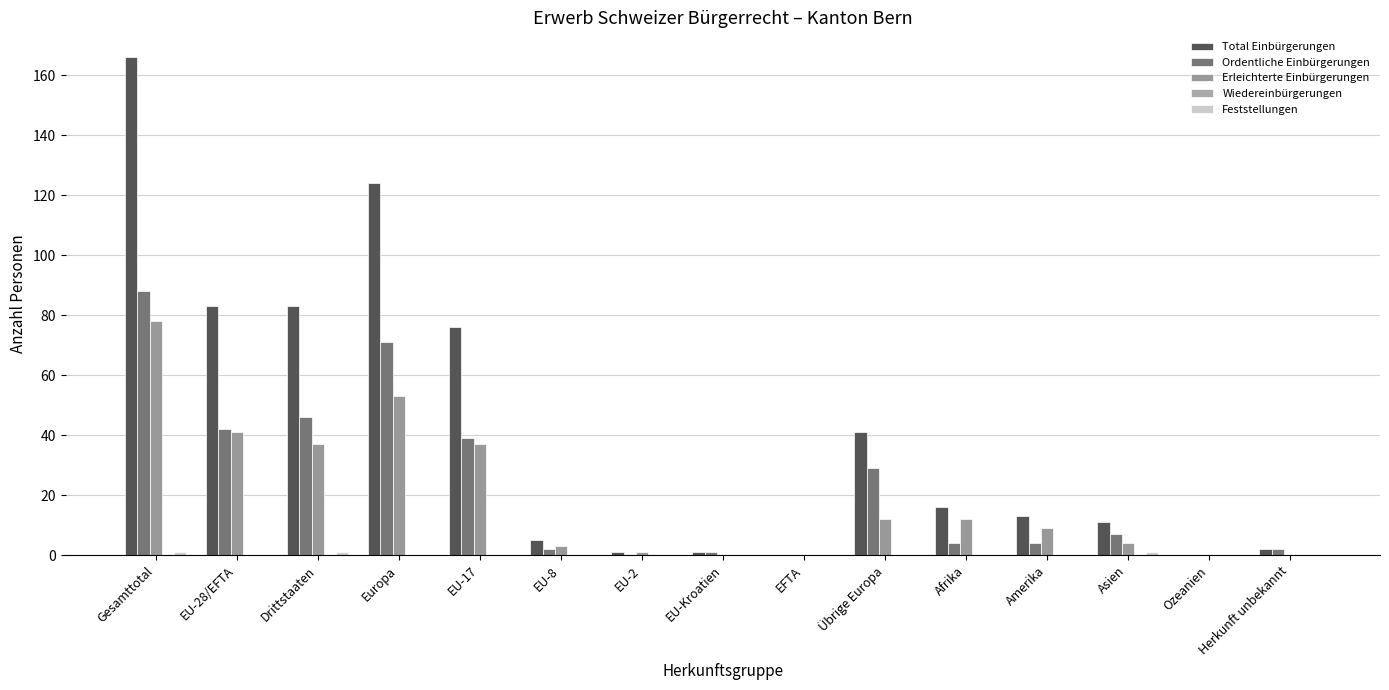

Are the bars horizontal?

No